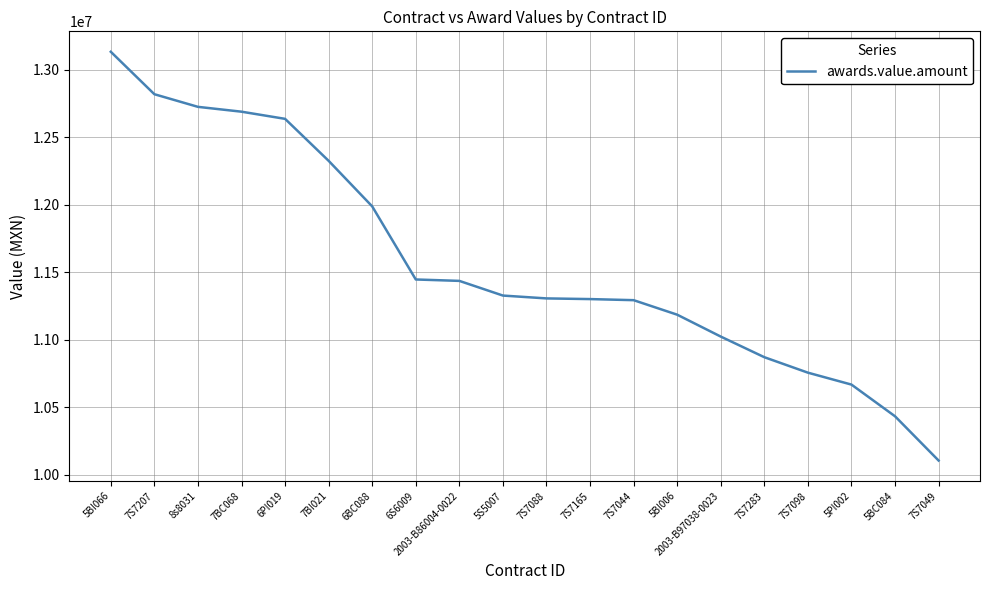

Is it true that the value at 7S7044 is 11291969.7?

True